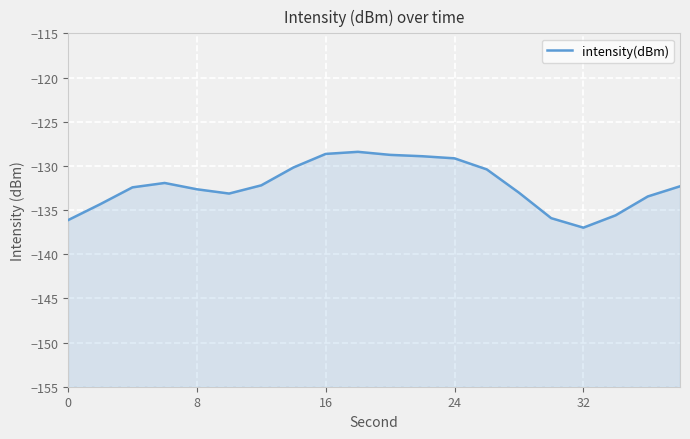

The value at 40 is -177.4. True or false?

False